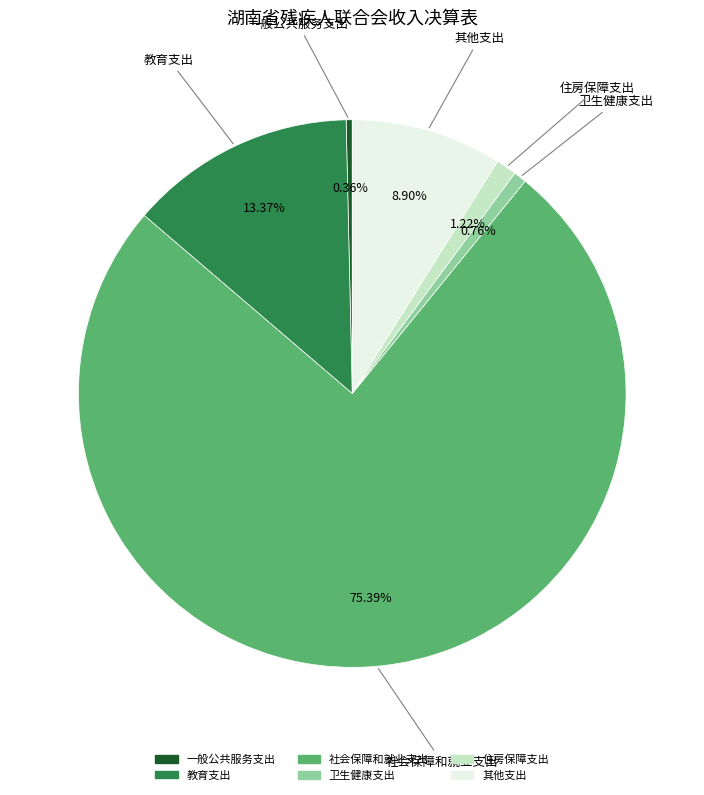

Between 一般公共服务支出 and 其他支出, which is larger?

其他支出